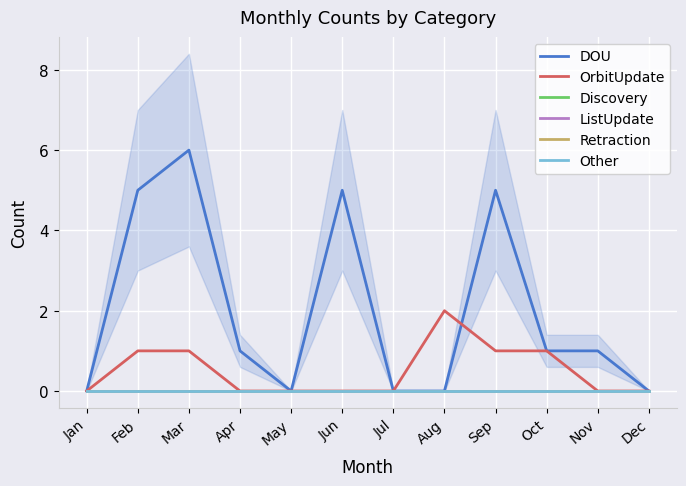

Reading right to left, transcribe all the data shown in this chart.

DOU: 0	1	1	5	0	0	5	0	1	6	5	0
OrbitUpdate: 0	0	1	1	2	0	0	0	0	1	1	0
Discovery: 0	0	0	0	0	0	0	0	0	0	0	0
ListUpdate: 0	0	0	0	0	0	0	0	0	0	0	0
Retraction: 0	0	0	0	0	0	0	0	0	0	0	0
Other: 0	0	0	0	0	0	0	0	0	0	0	0